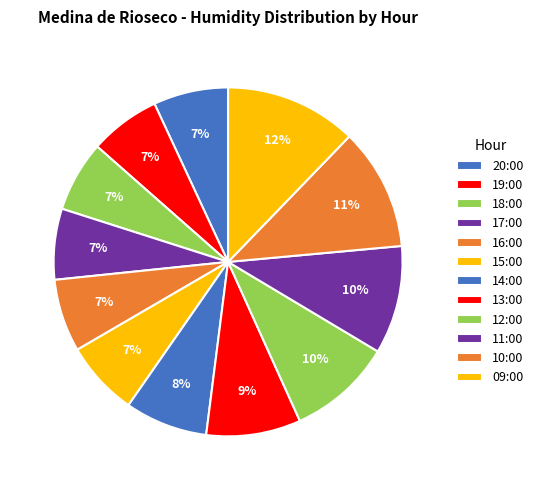

How many slices are in this pie chart?

12